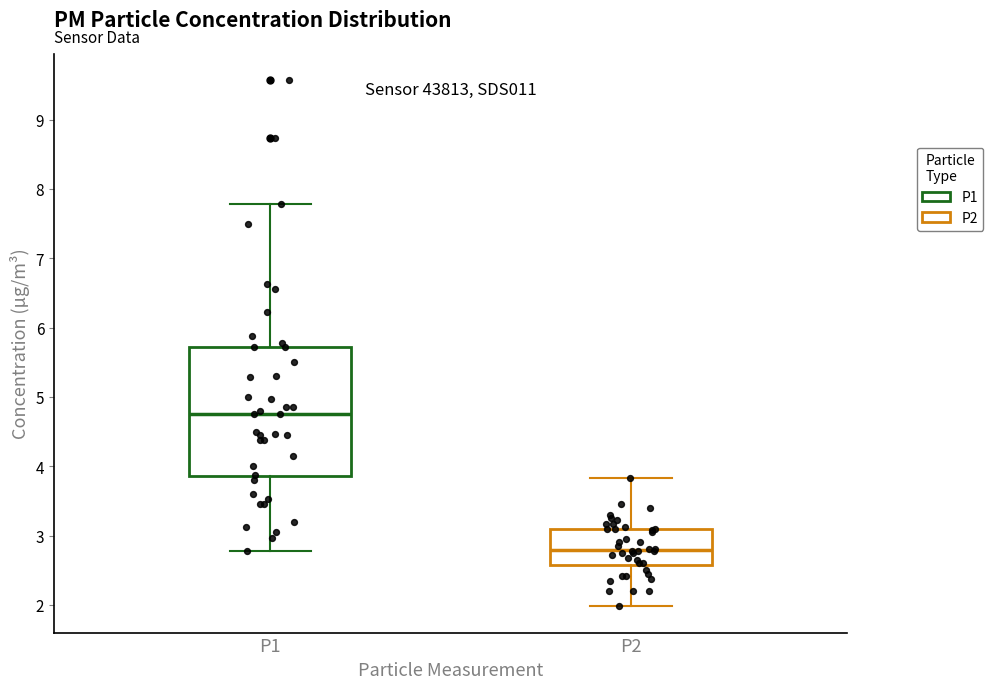

Where does the upper whisker of the box for P1 end on the y-axis? The values are not printed on the chart, so give them approximately, as read against the axis.

7.8